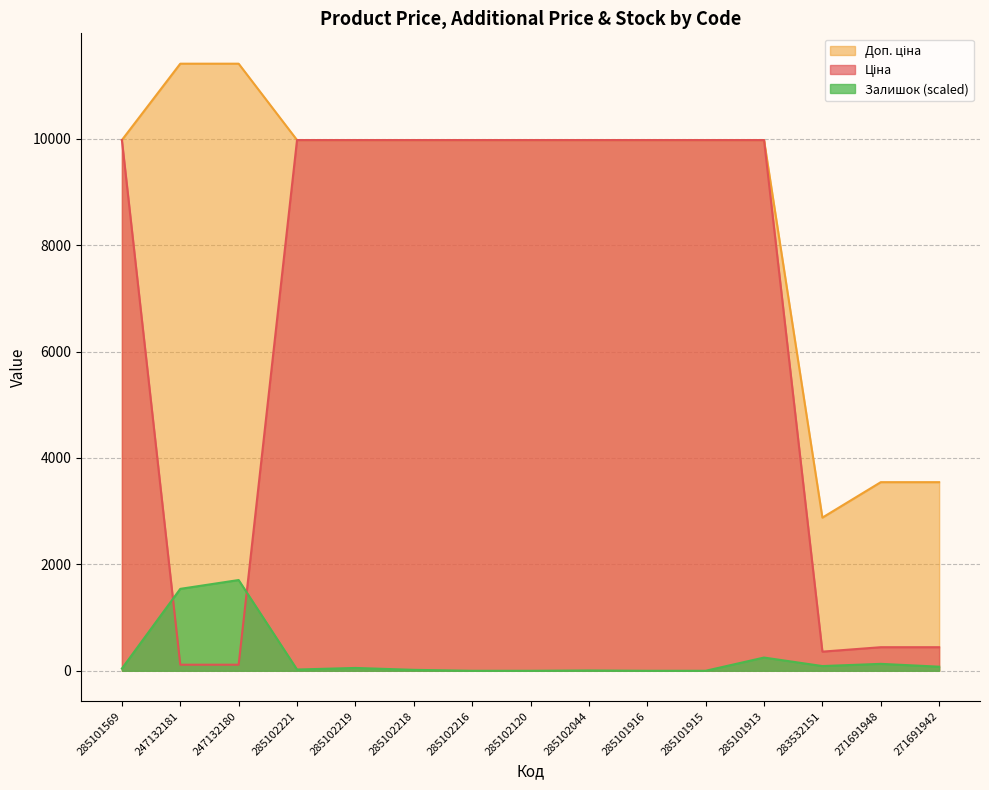

What are all the series names shown in the legend?

Ціна, Доп. ціна, Залишок